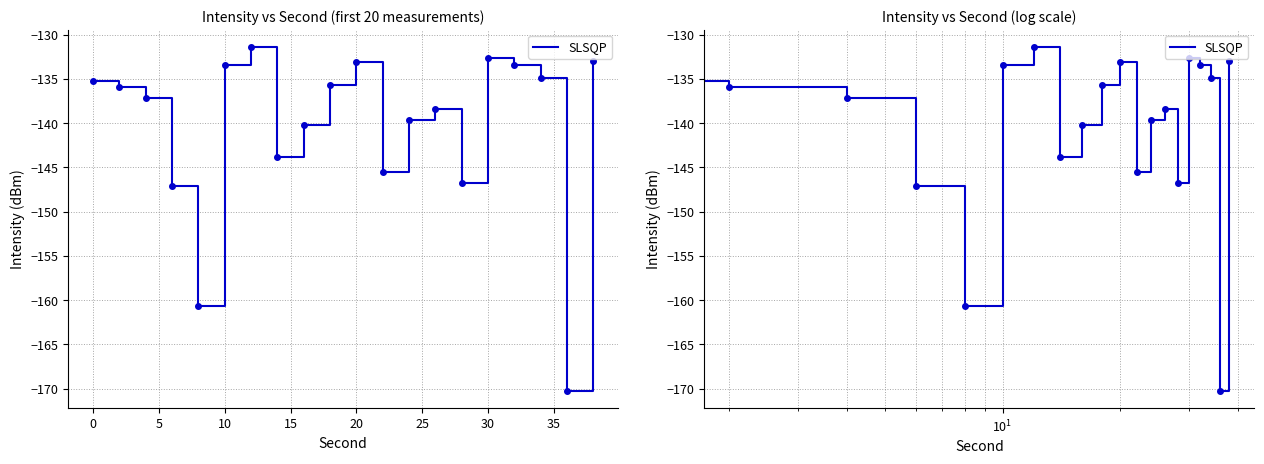

What is the average value?

-140.4